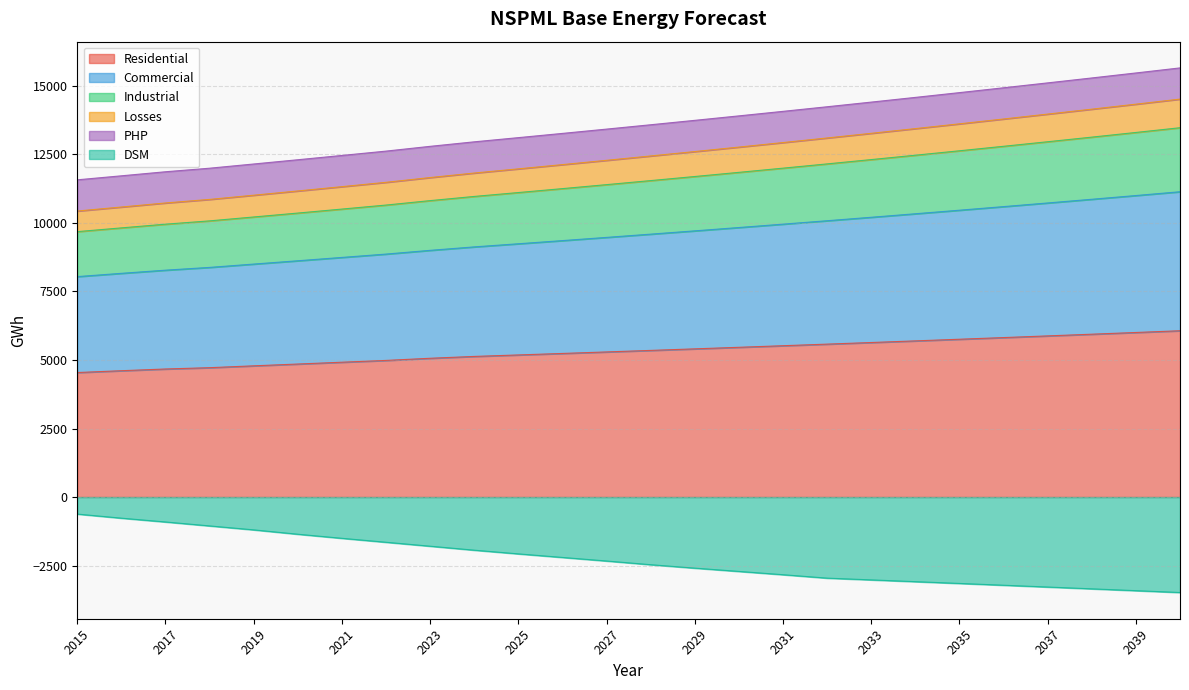

True or false: DSM and Residential intersect in this chart.

False